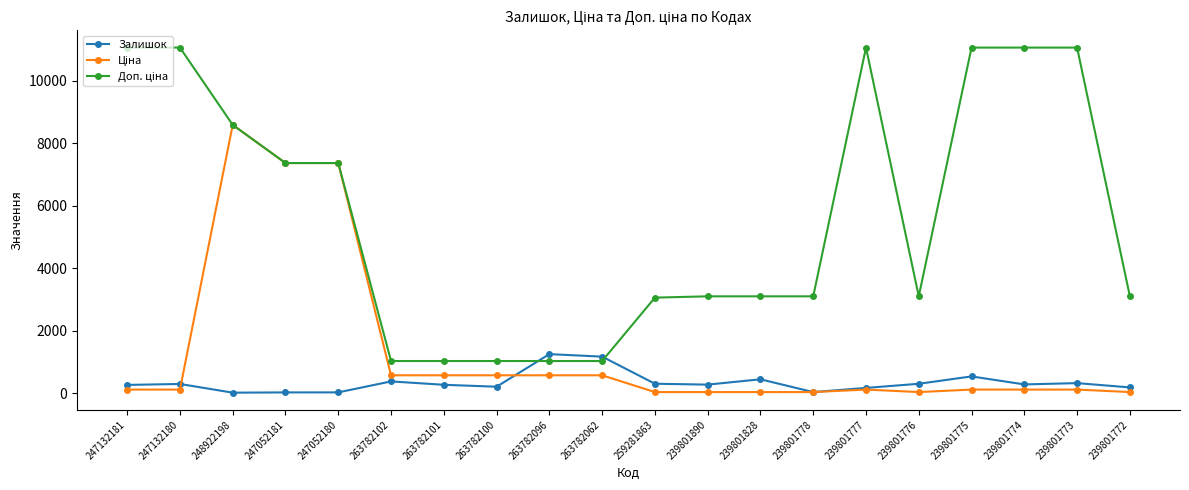

At how many categories does at least one series exceed 4113?

9